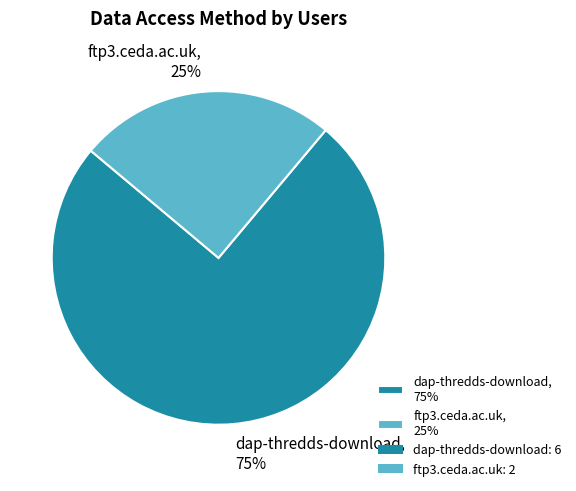

Is it true that ftp3.ceda.ac.uk is 39% of the pie?

False